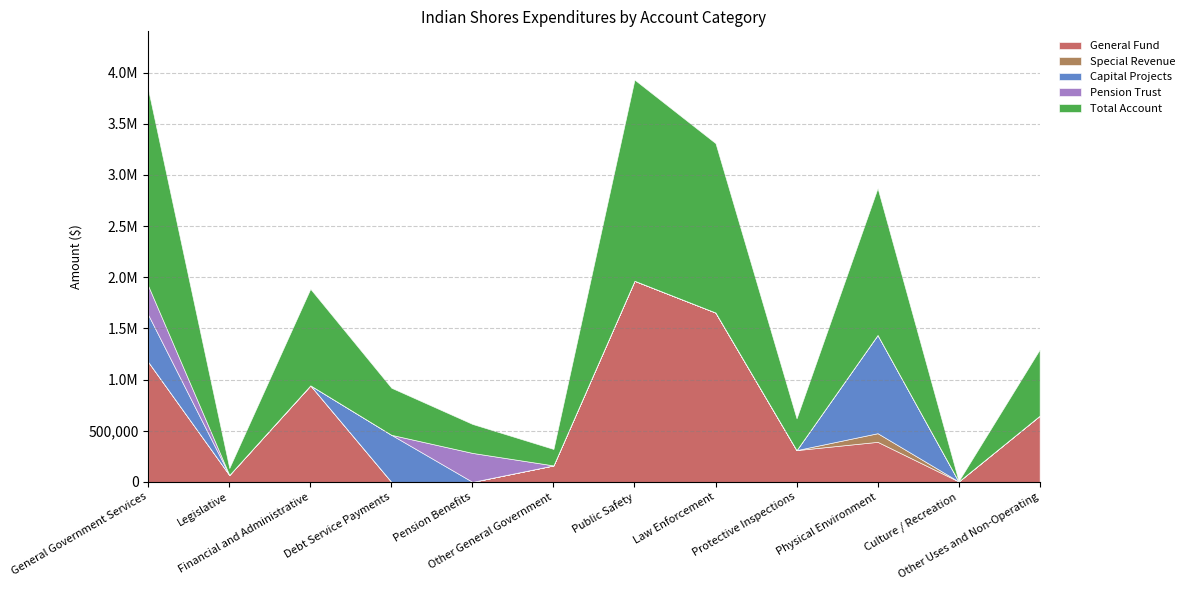

What are all the series names shown in the legend?

General Fund, Special Revenue, Capital Projects, Pension Trust, Total Account